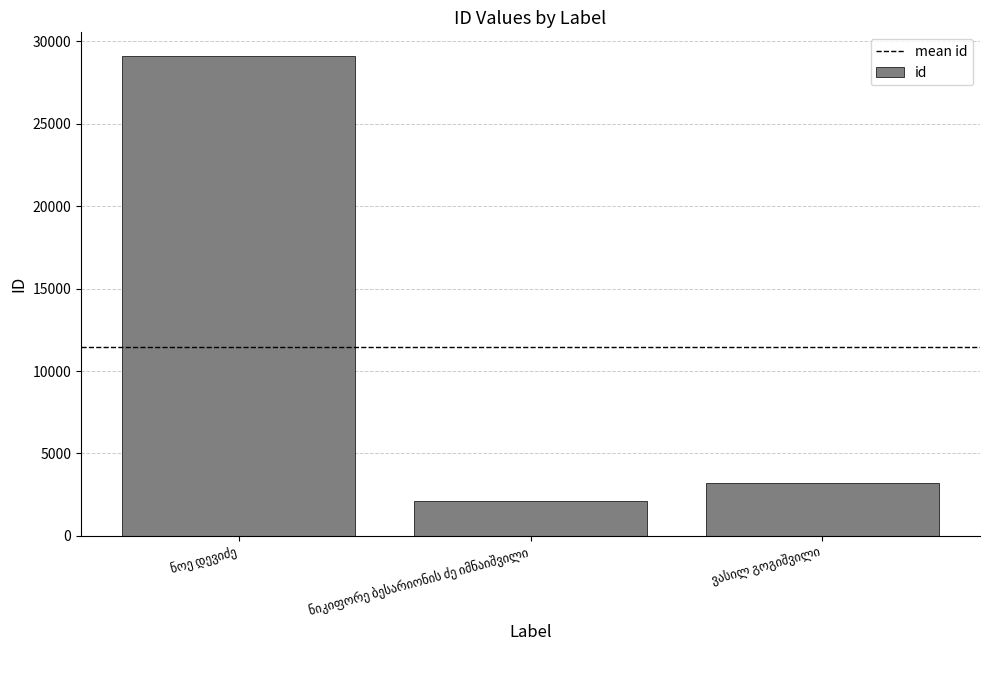

What is the sum of all values?

34399